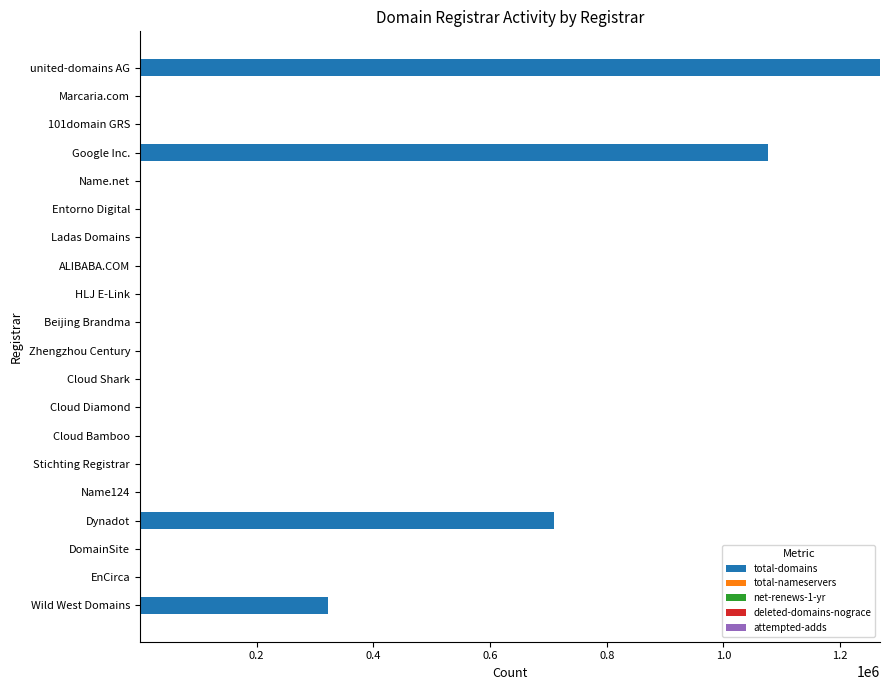

Count the number of data series in this chart.

5